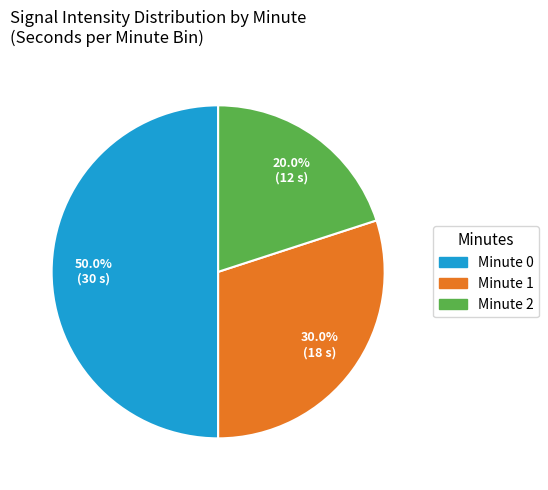

Which slice is the largest?

Minute 0